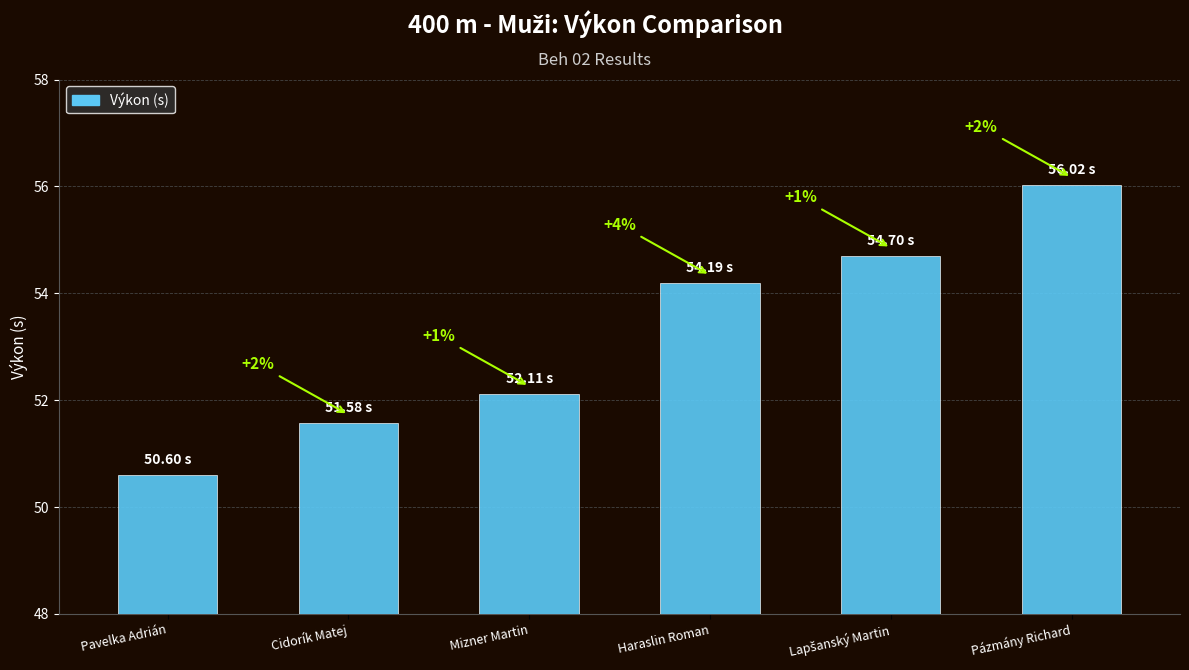

What is the label of the 3rd bar from the left?

Mizner Martin